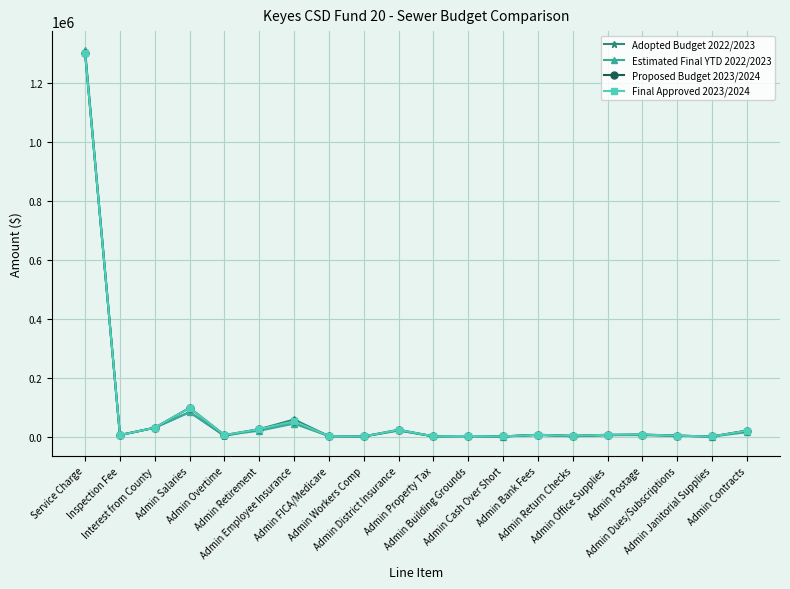

True or false: Estimated Final YTD 2022/2023 and Proposed Budget 2023/2024 cross at least once.

False